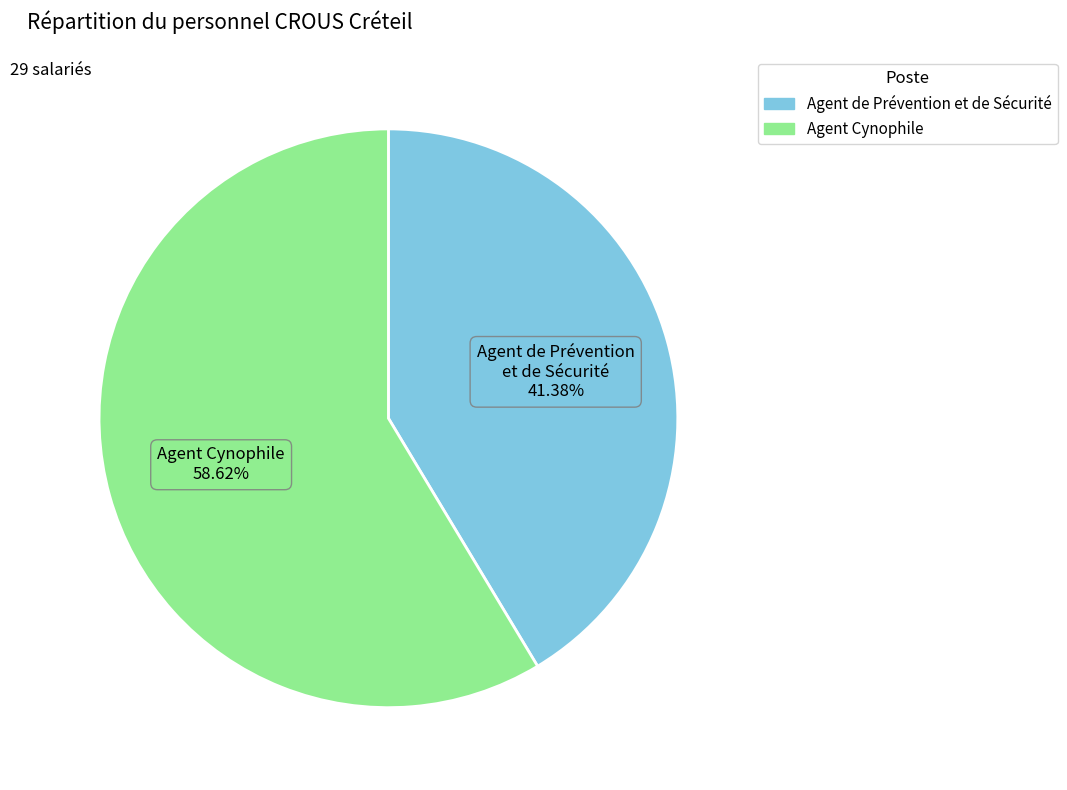

Is there any slice that represents more than half of the pie?

Yes